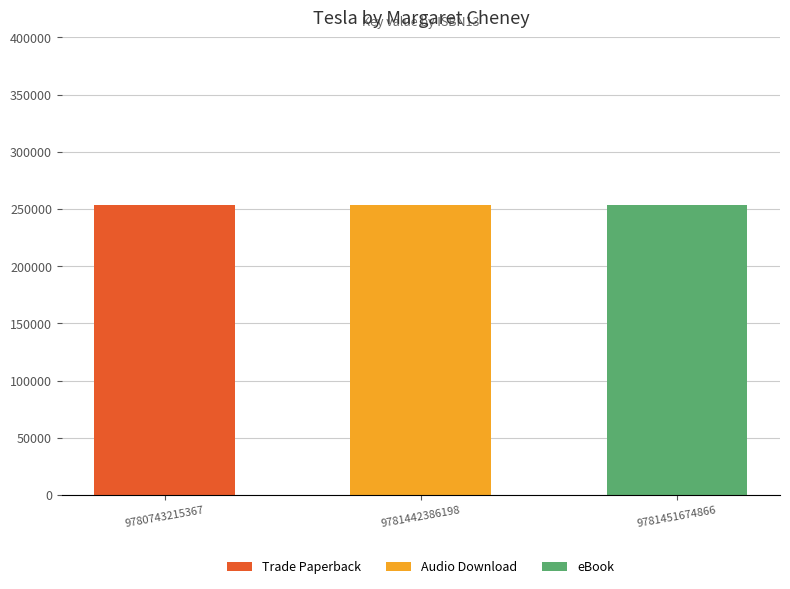

Which category has the highest value in the Trade Paperback series?

9780743215367